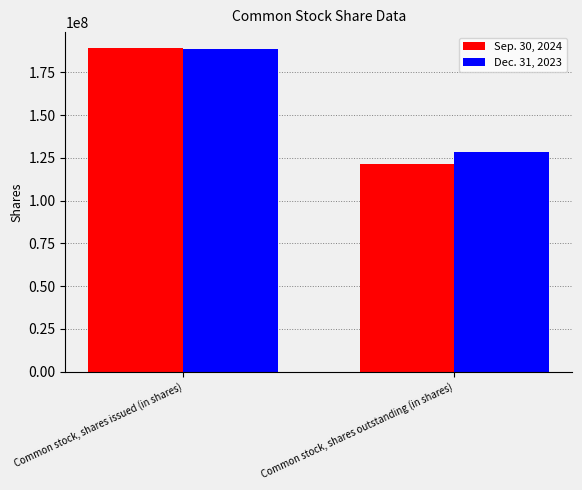

What is the label of the 1st bar from the right?

Common stock, shares outstanding (in shares)